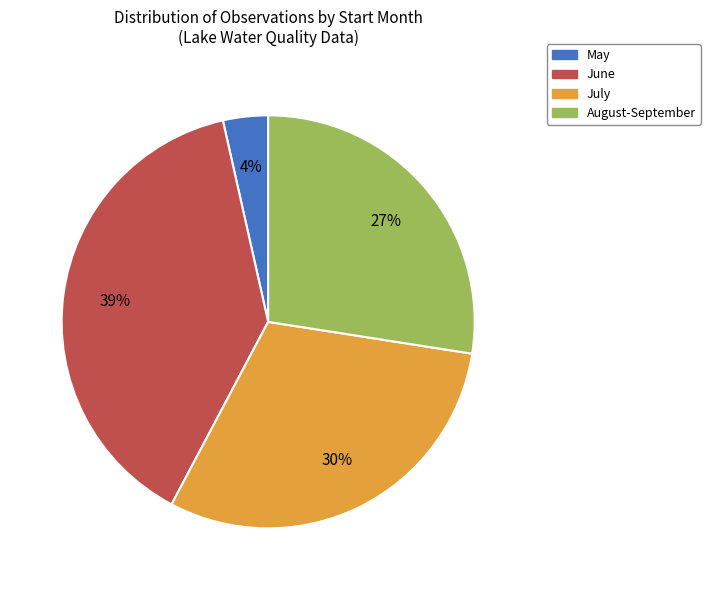

To the nearest percent, what is the combined percentage of July and May?

34%